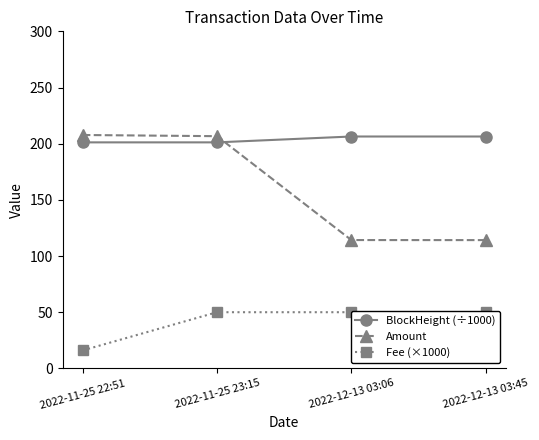

Which category has the highest value in the BlockHeight (÷1000) series?

2022-12-13 03:45